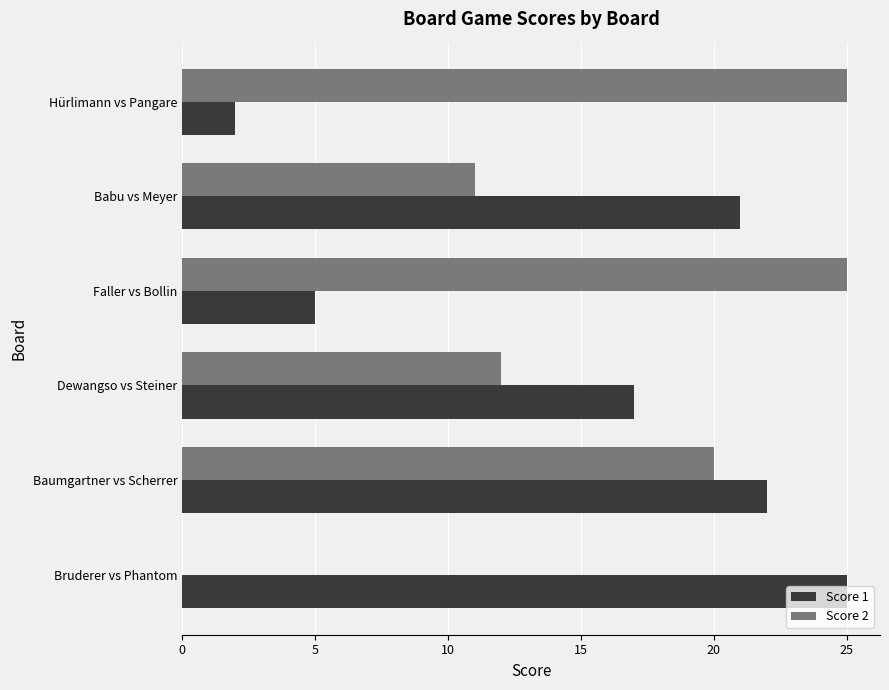

Which series changed the most between Dewangso vs Steiner and Baumgartner vs Scherrer?

Score 2